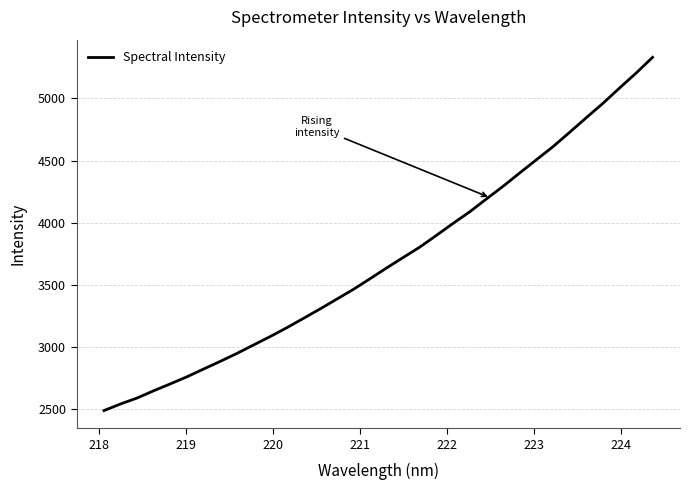

Is this an area chart (filled region under the line)?

No